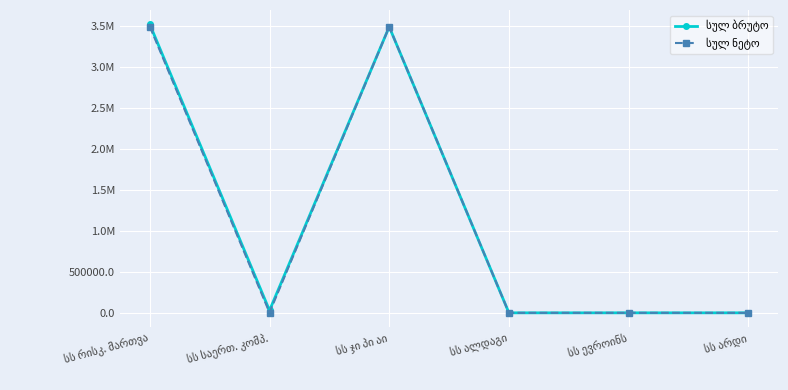

True or false: სულ ნეტო has more than 0 interior local peaks.

True